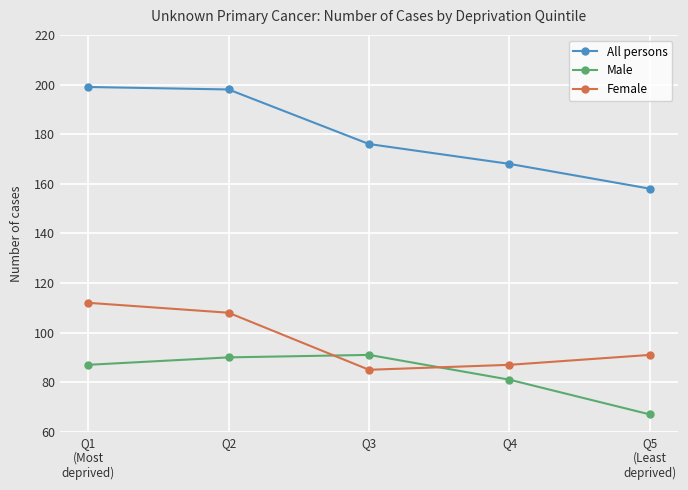

Is this an area chart (filled region under the line)?

No